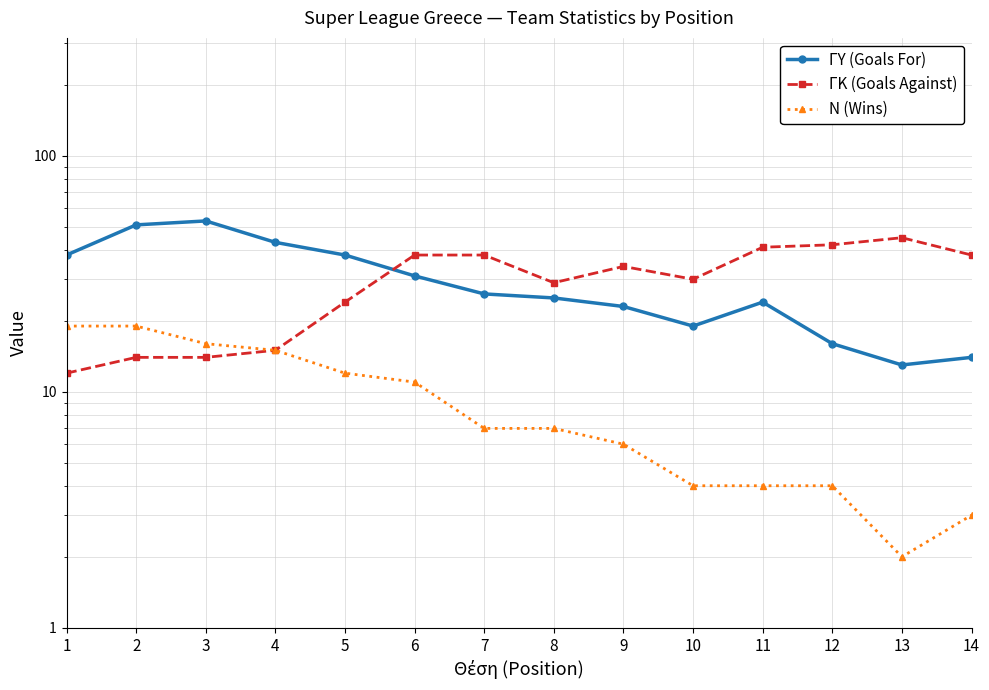

What is the difference between the second highest and minimum values in the ΓΚ (Goals Against) series?

30